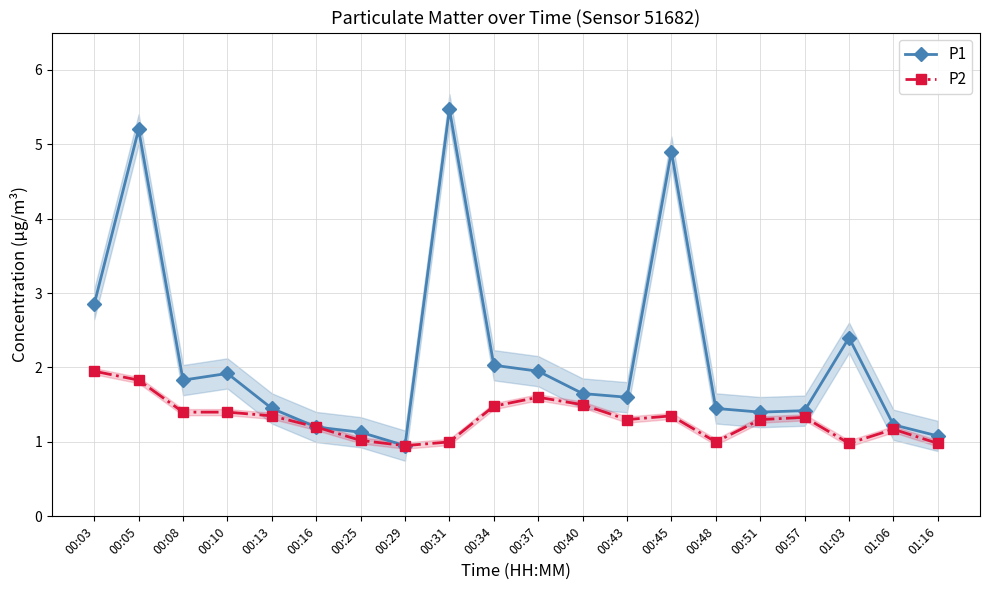

At which category is the sum across all series the highest?

00:05